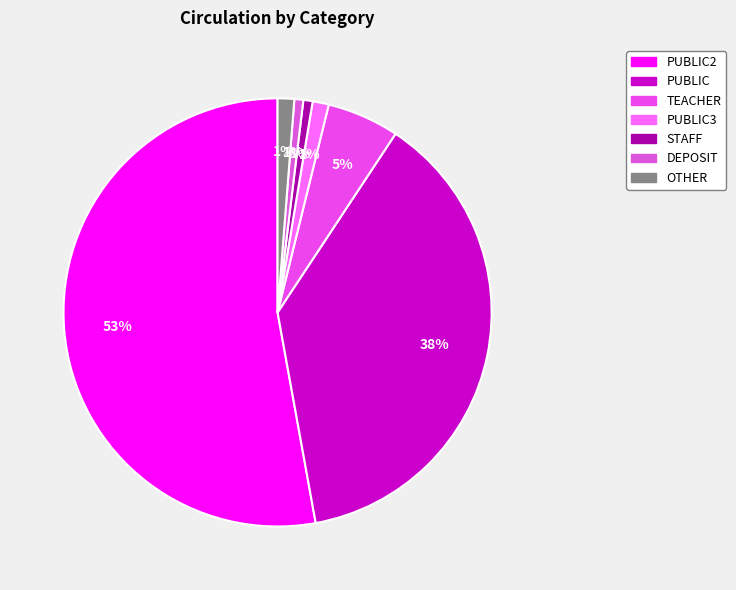

Is it true that PUBLIC is 38% of the pie?

True